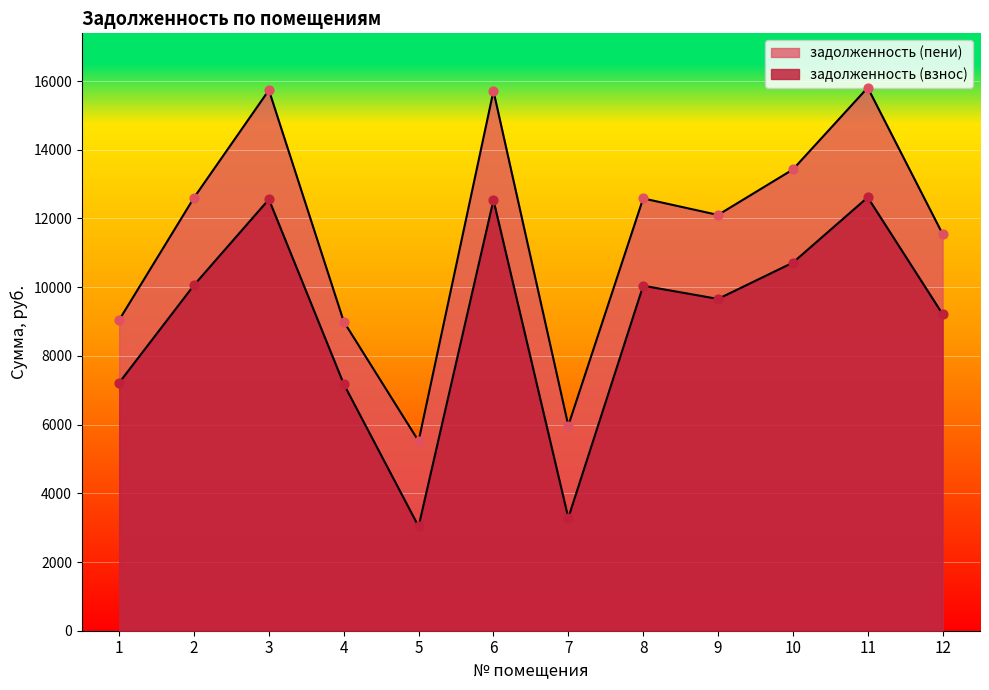

Which series contains the highest Y value?

задолженность (пени)